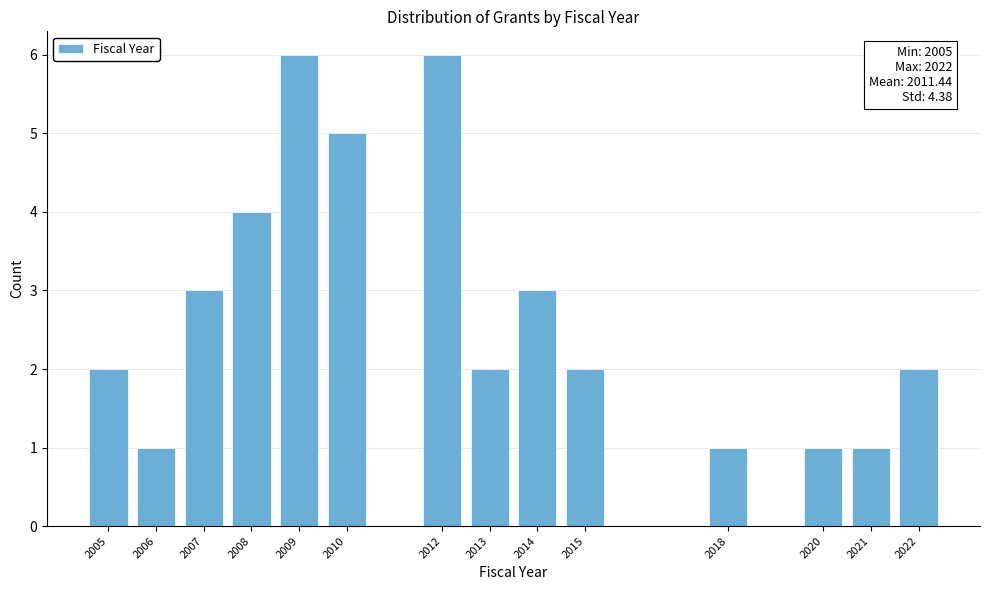

Reading left to right, extract all data points from this chart.

2	1	3	4	6	5	6	2	3	2	1	1	1	2